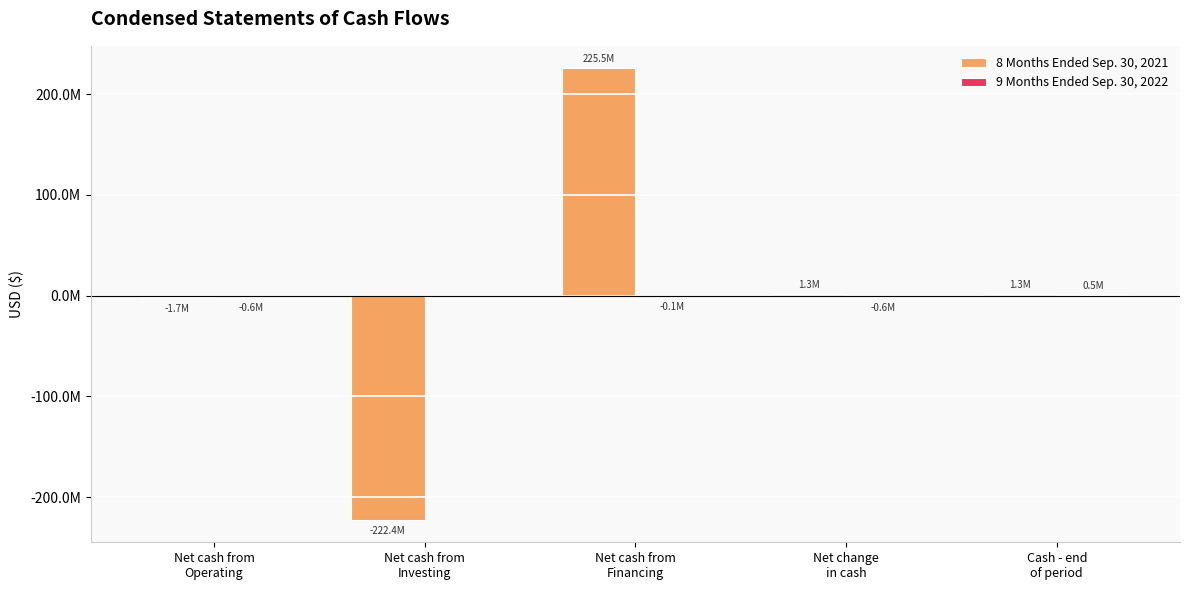

How many values in the 8 Months Ended Sep. 30, 2021 series exceed 1315593?

1